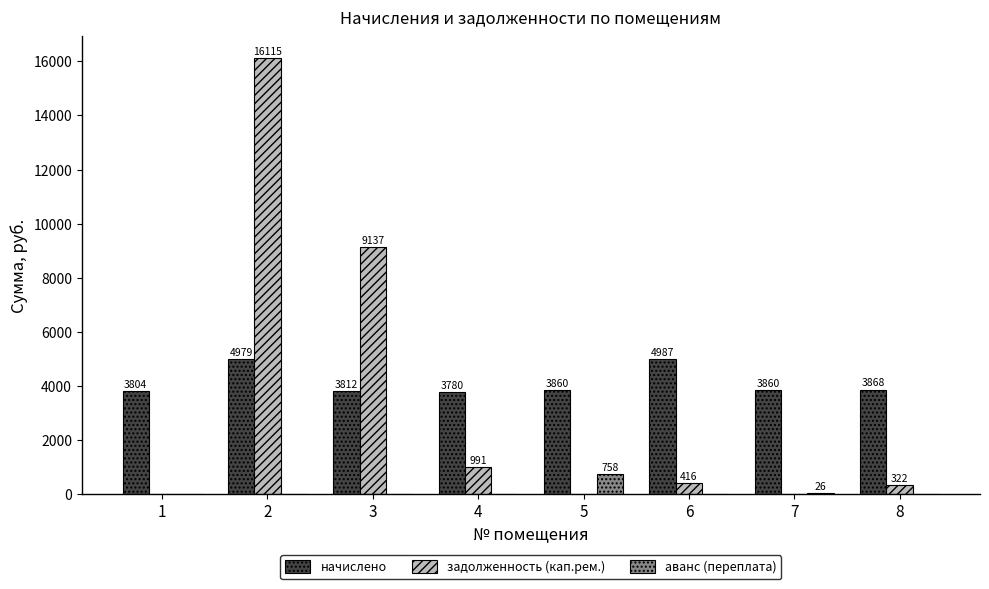

The value of аванс (переплата) at 6 is 0.0. True or false?

True